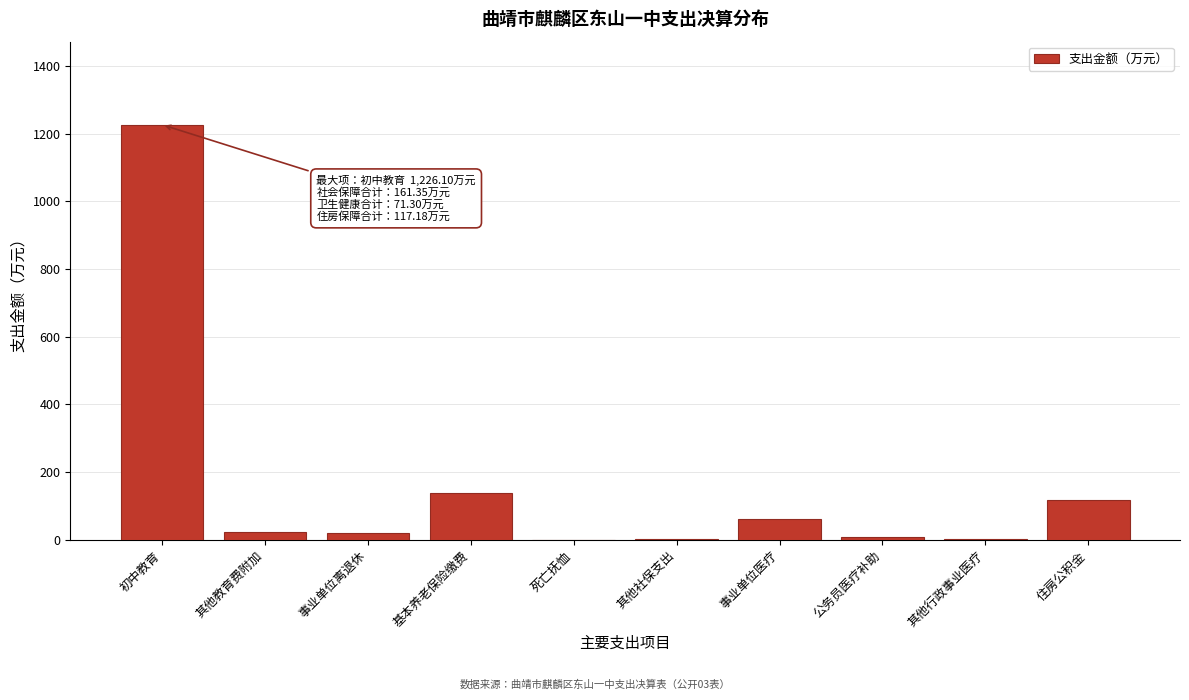

Where is the data nearest to the value 613?

基本养老保险缴费